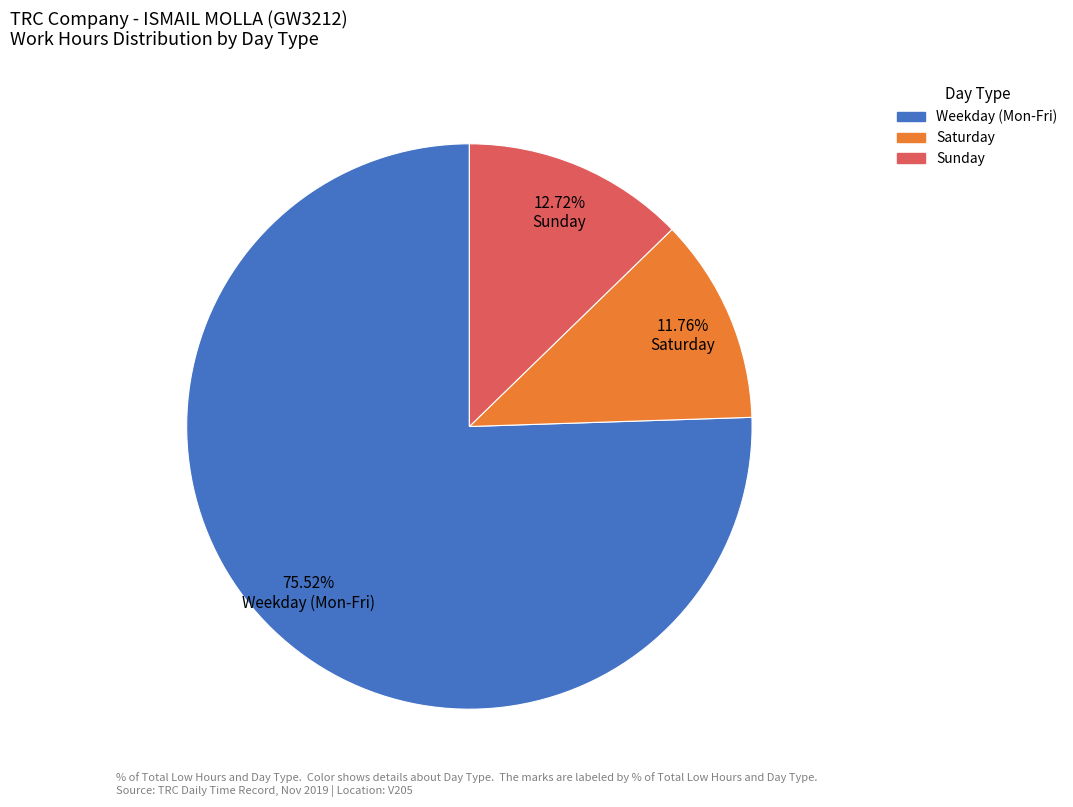

Count the number of slices in the pie.

3